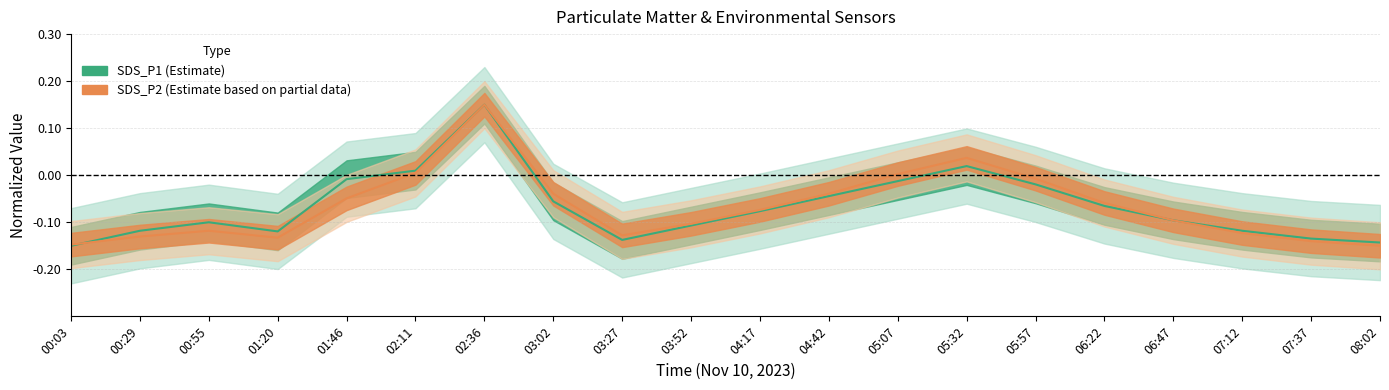

At 07:37, list the series in order from largest to smallest.

SDS_P1, SDS_P2